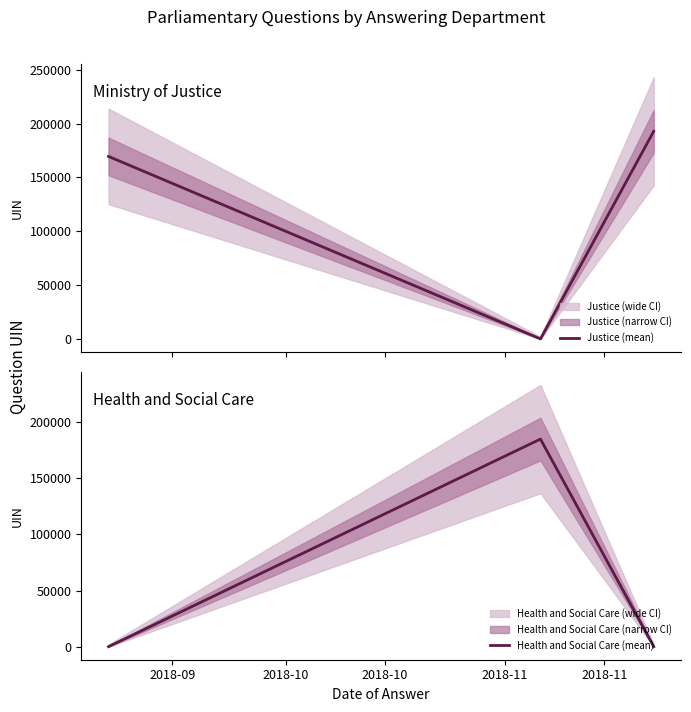

Does the chart have visible grid lines?

No